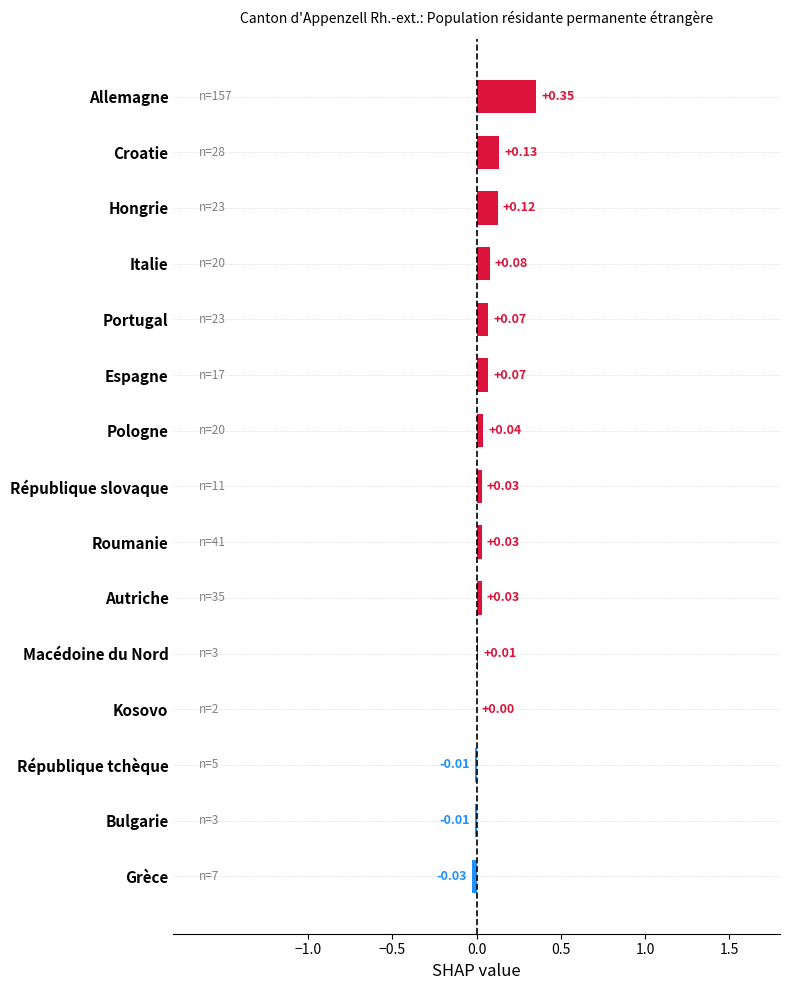

At which label is the value closest to 0?

Kosovo